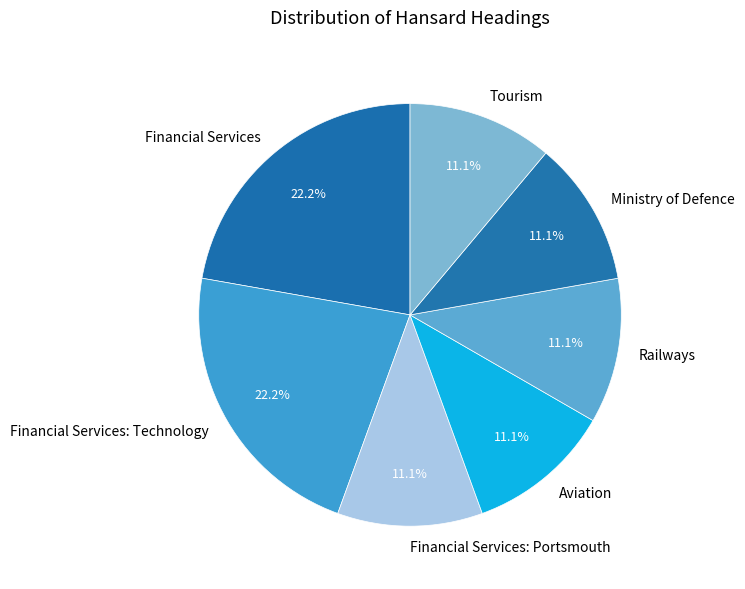

To the nearest percent, what is the average slice percentage?

14%